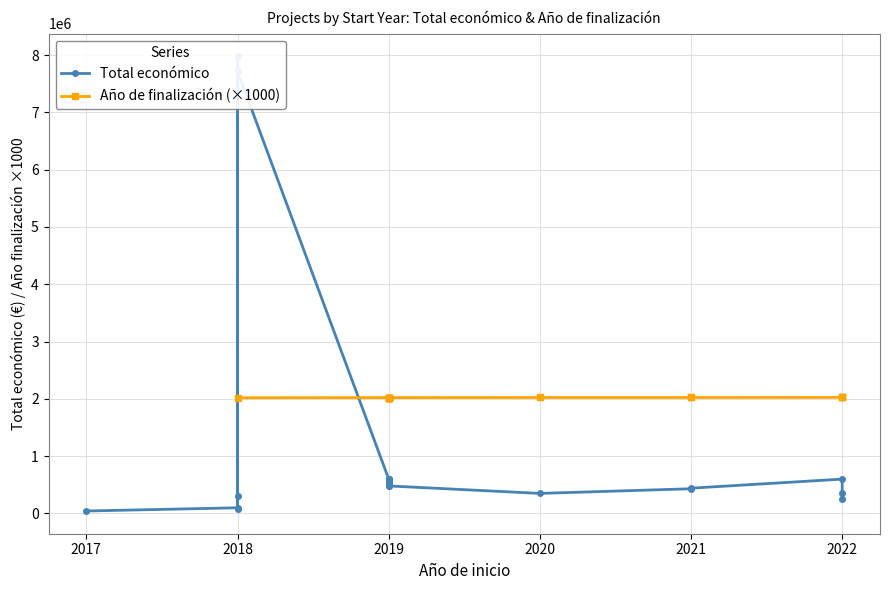

Is this an area chart (filled region under the line)?

No